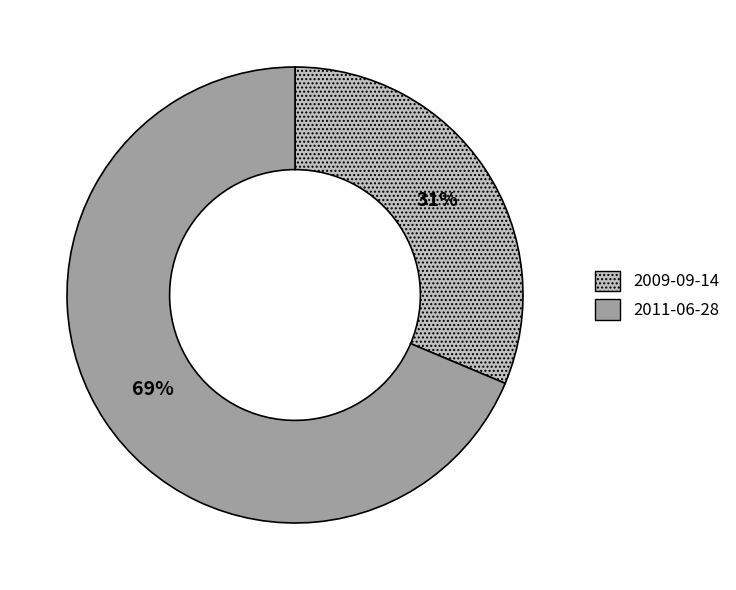

Do 2011-06-28 and 2009-09-14 together represent more than half of the pie?

Yes